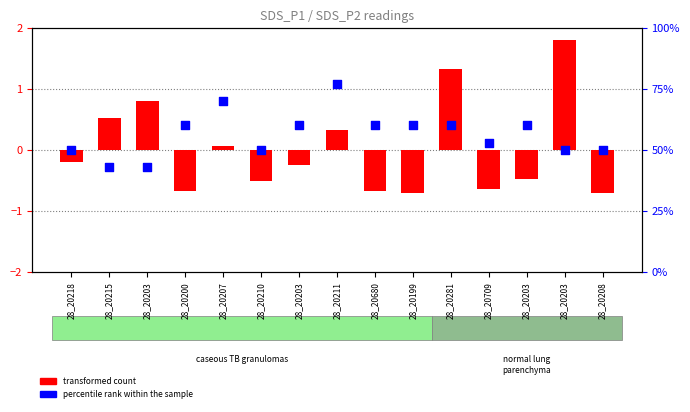

At how many categories does at least one series exceed 60?

2